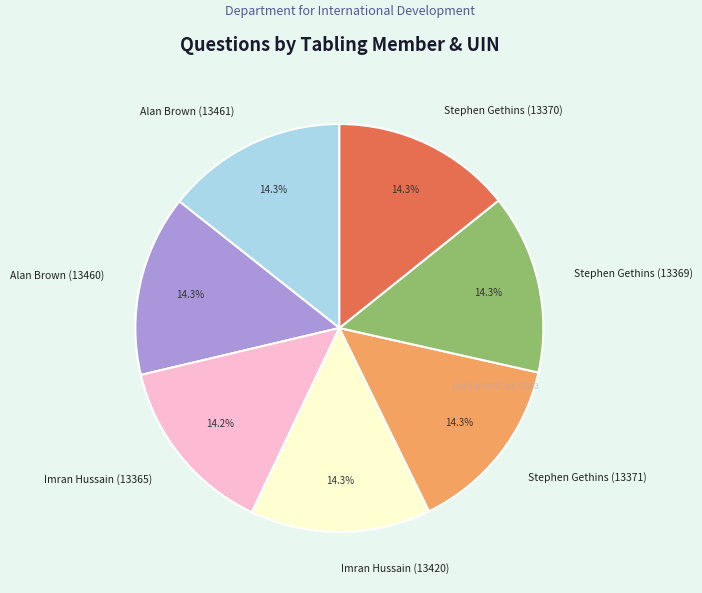

To the nearest percent, what portion does Stephen Gethins (13370) represent?

14%